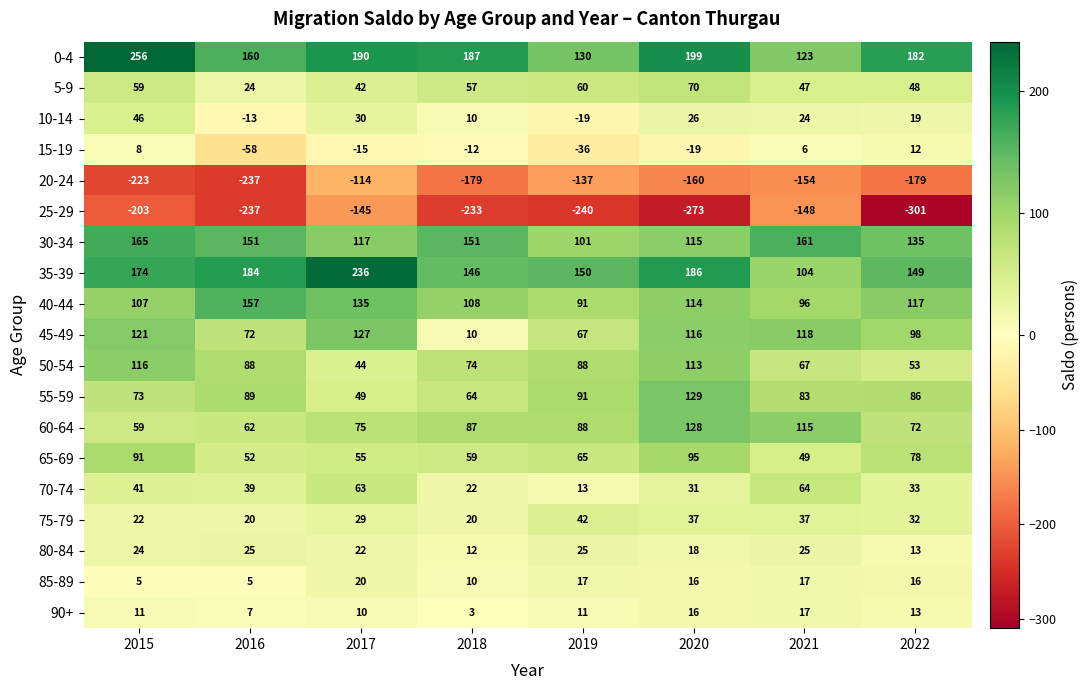

Which series has the widest spread of values?

25-29